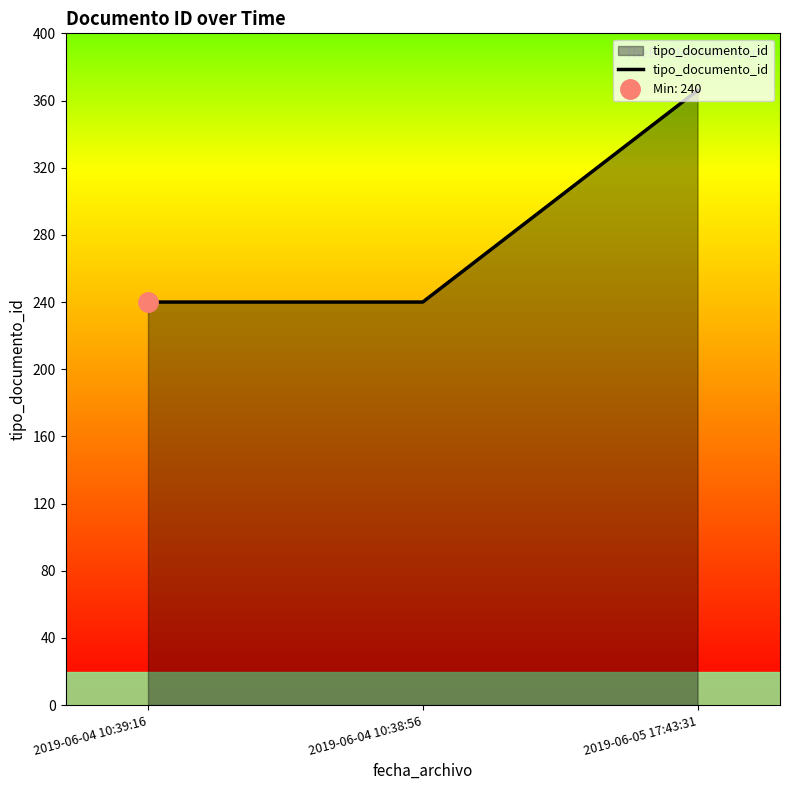

Between 2019-06-04 10:39:16 and 2019-06-04 10:38:56, which is larger?

2019-06-04 10:39:16